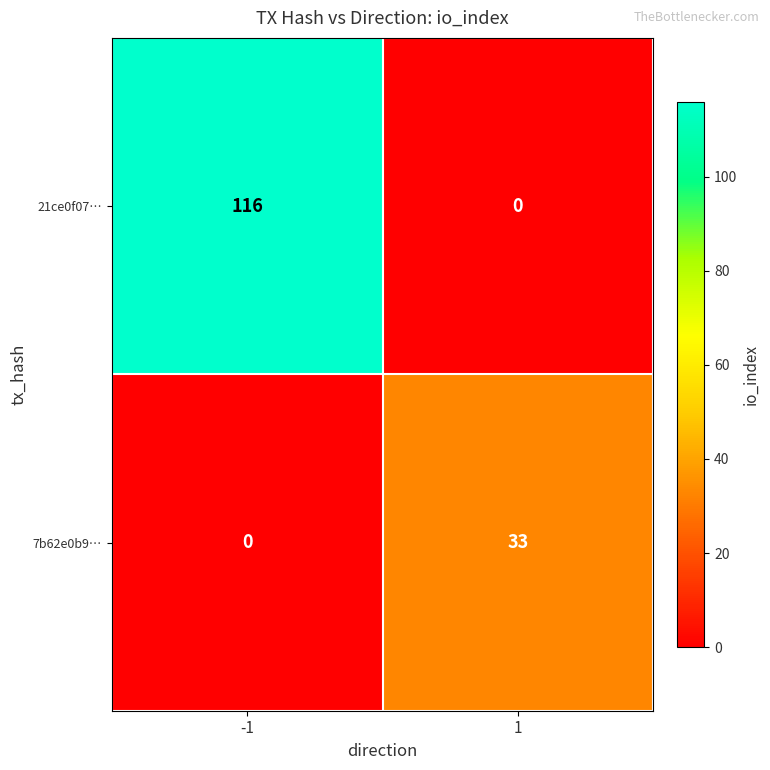

How many series are shown in this chart?

2